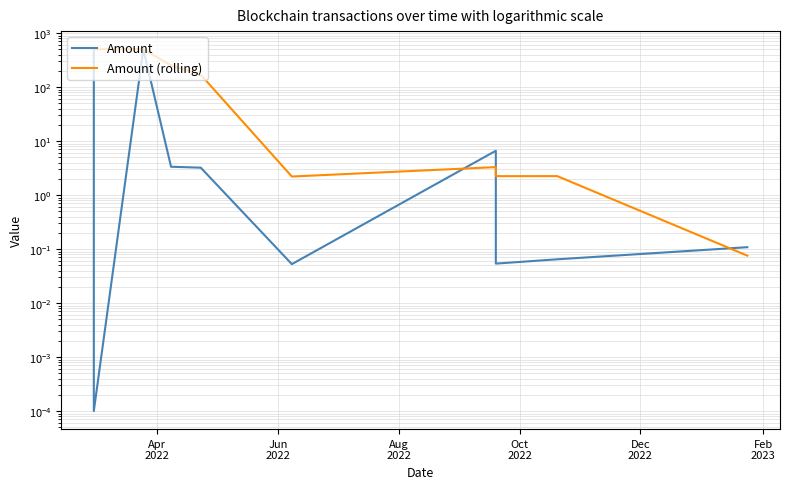

How many times do Amount and Amount (rolling) cross each other?

3